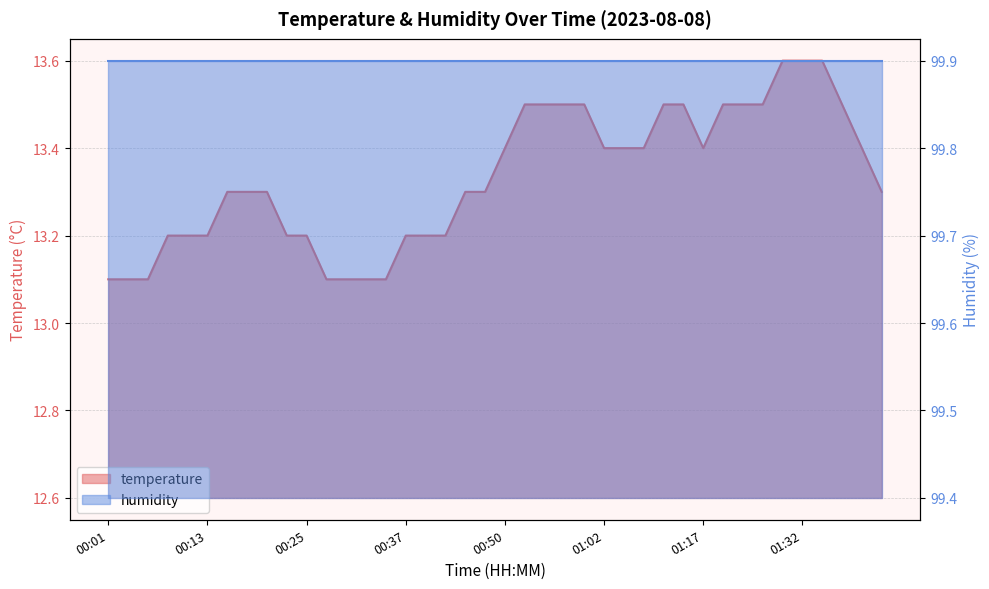

Is it true that the value at 01:04 is 8.8?

False